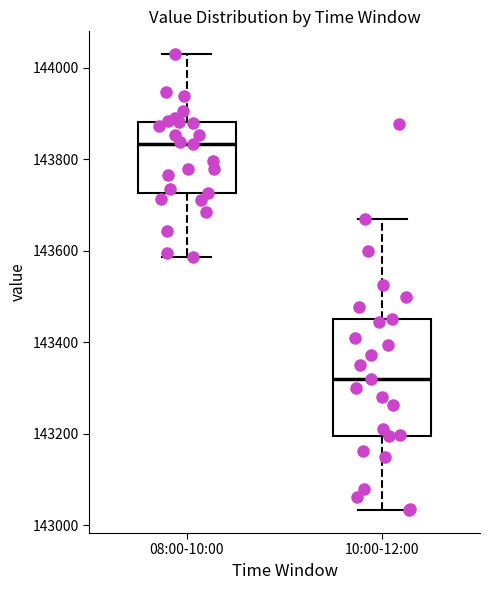

Which box's median line is the lowest?

10:00-12:00